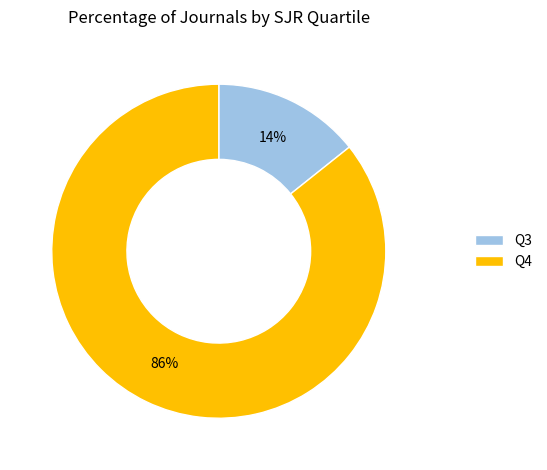

Count the number of slices in the pie.

2